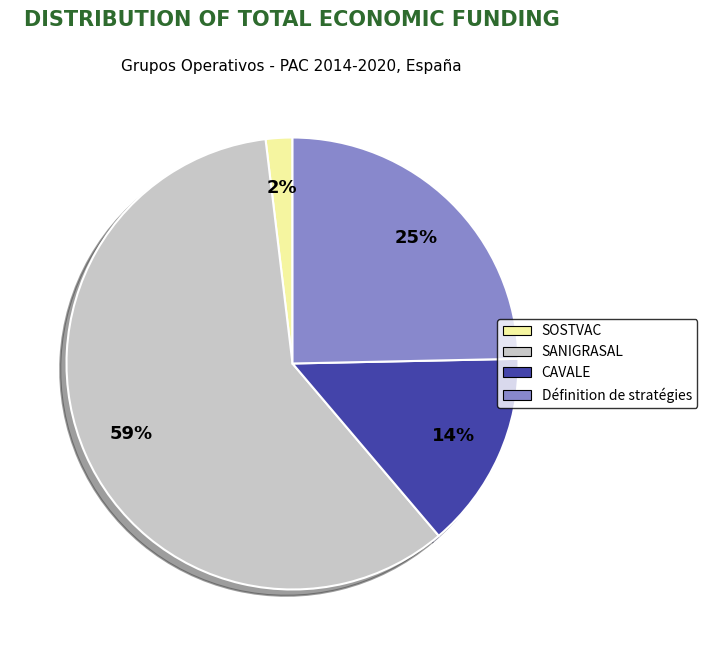

What percentage is the Définition de stratégies slice, to the nearest percent?

25%